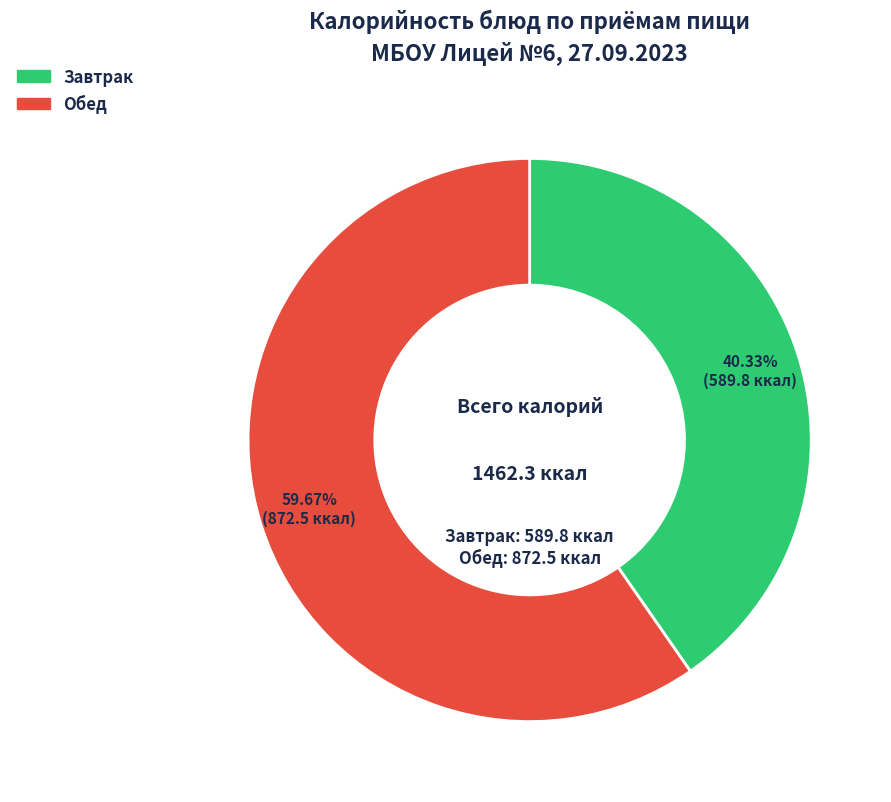

Is there a majority slice in this chart?

Yes